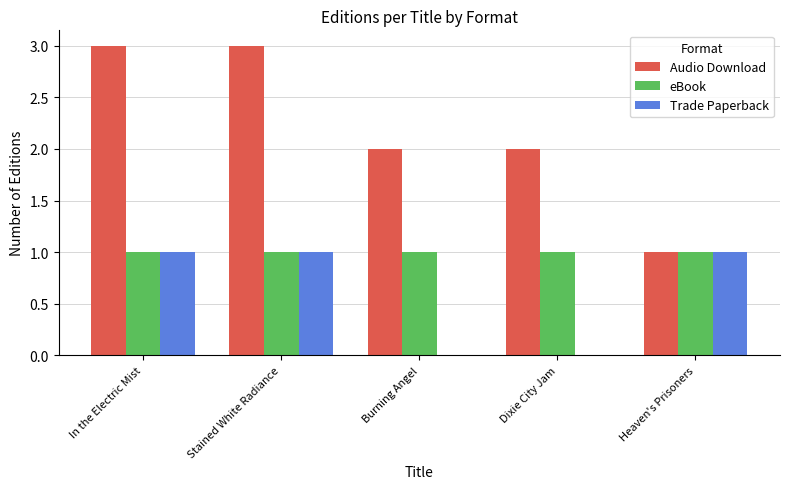

Reading left to right, list all the values displayed in this chart.

Audio Download: 3	3	2	2	1
eBook: 1	1	1	1	1
Trade Paperback: 1	1	0	0	1